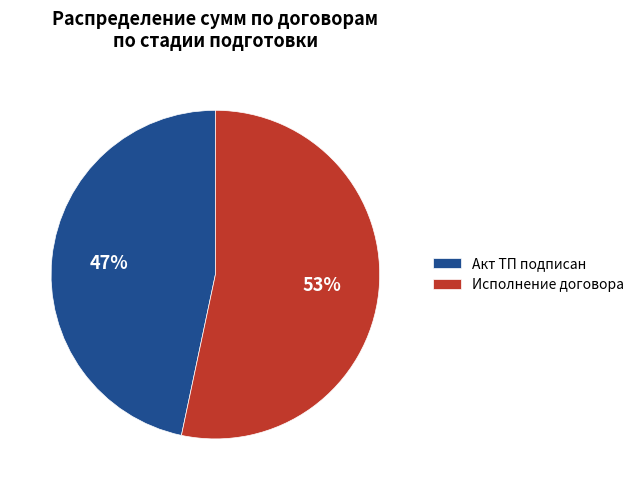

Rank the categories by value from highest to lowest.

Исполнение договора, Акт ТП подписан